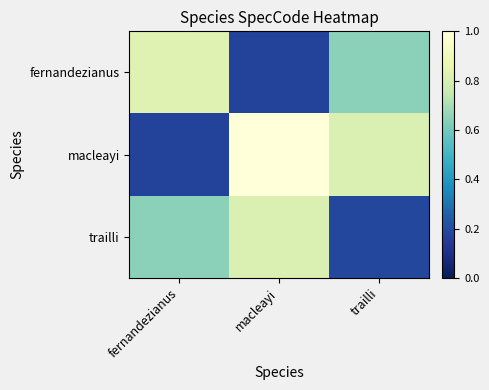

Which has a higher value, macleayi or trailli?

trailli